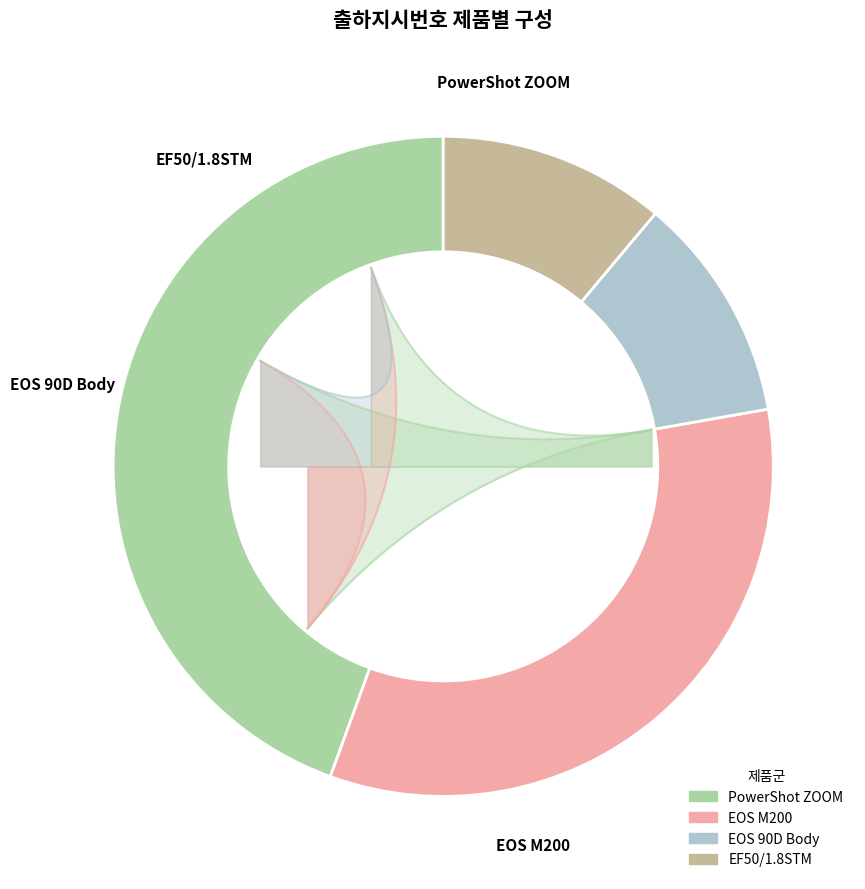

Does any single category account for the majority?

No